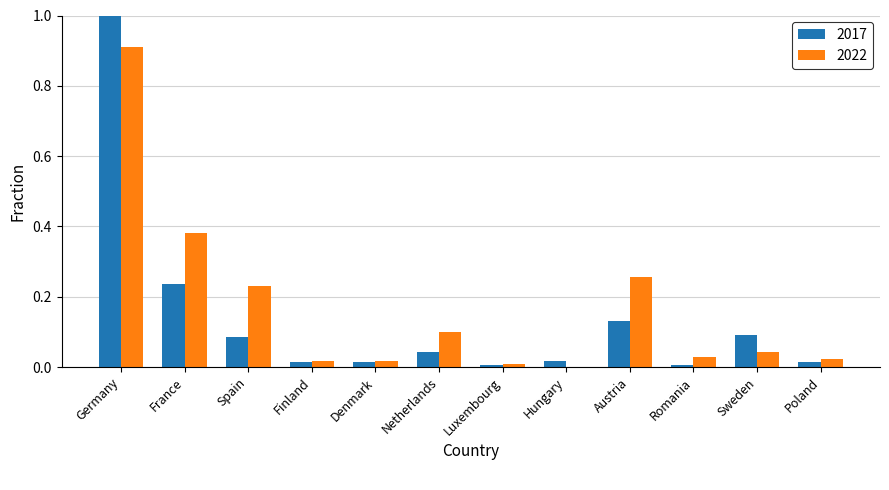

Which category has the highest value across all series?

Germany